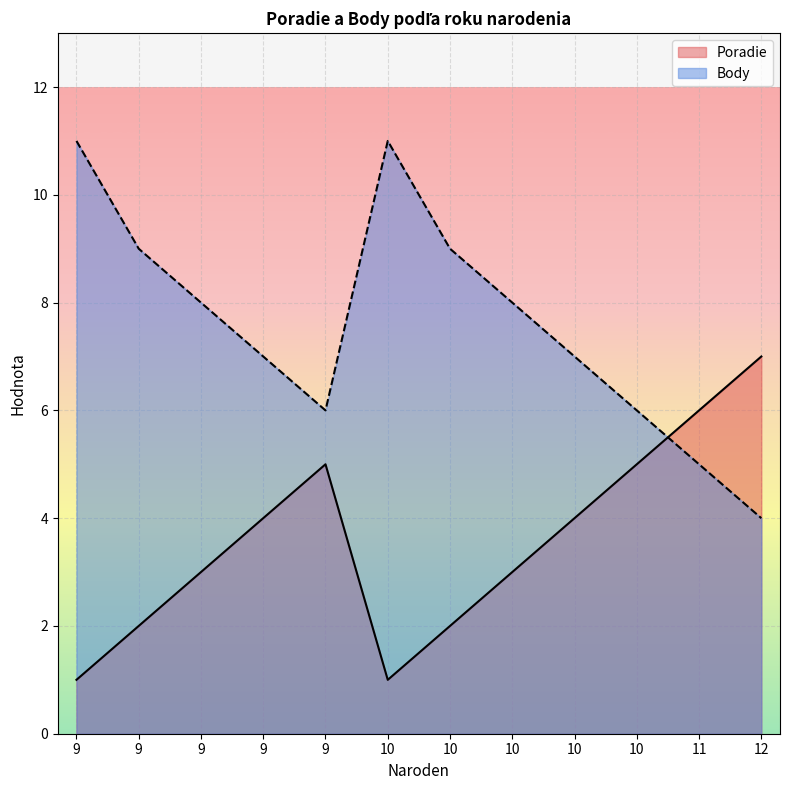

Reading left to right, list all the values displayed in this chart.

Poradie: 1	2	3	4	5	1	2	3	4	5	6	7
Body: 11	9	8	7	6	11	9	8	7	6	5	4